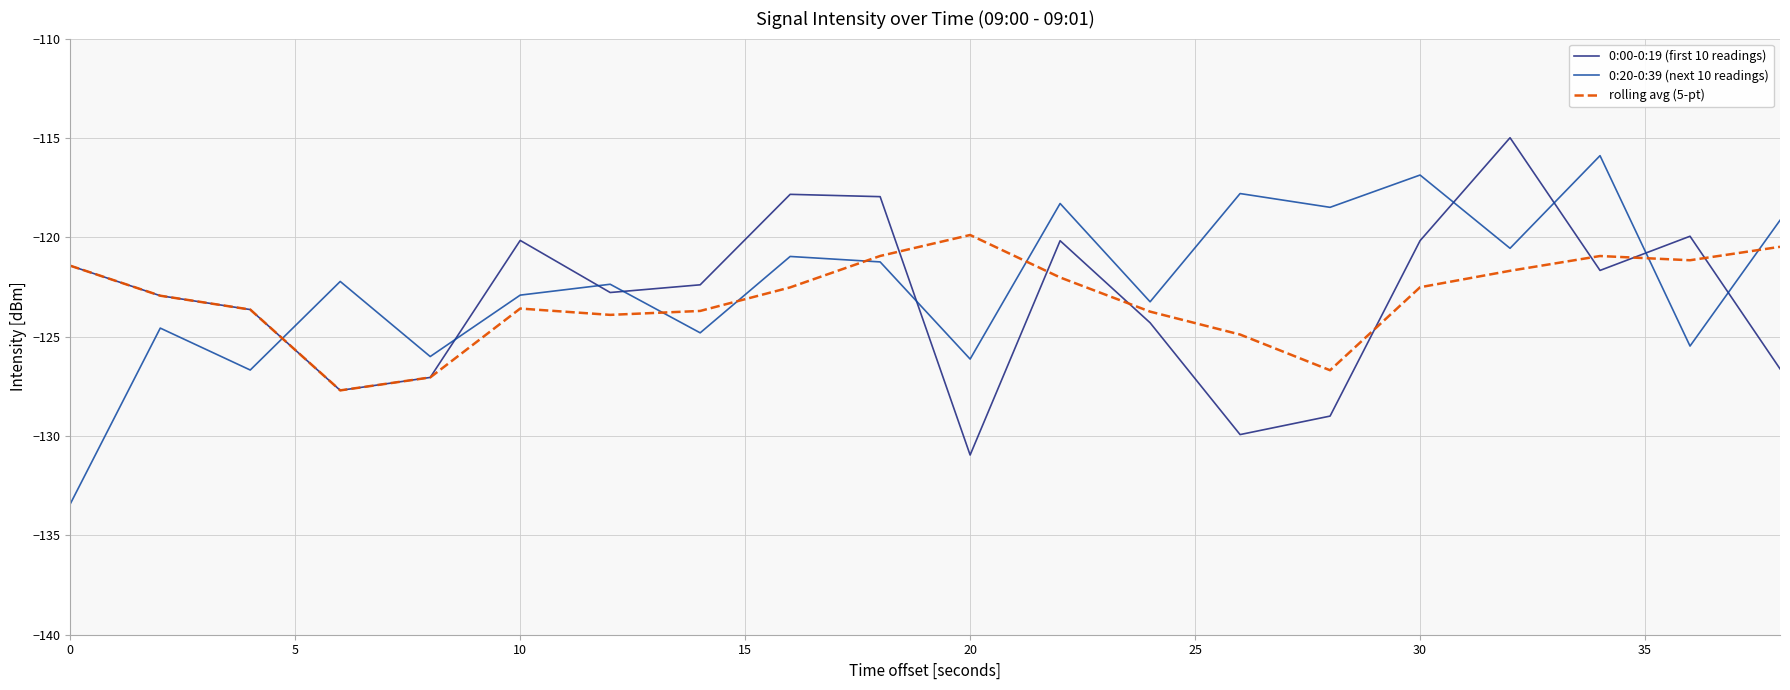

Which series has the largest range (max minus min)?

0:20-0:39 (next 10 readings)